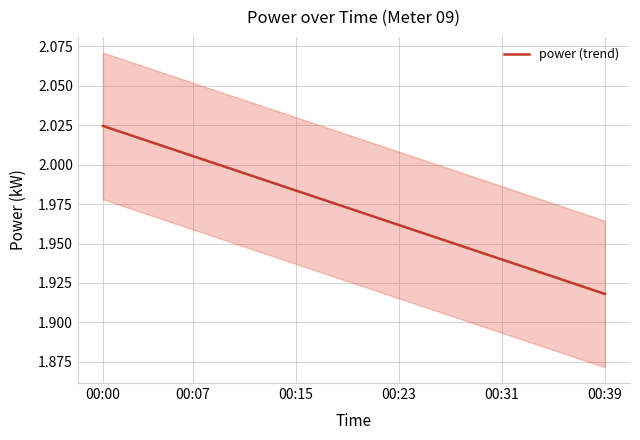

True or false: the data has more than 1 interior local peaks.

False